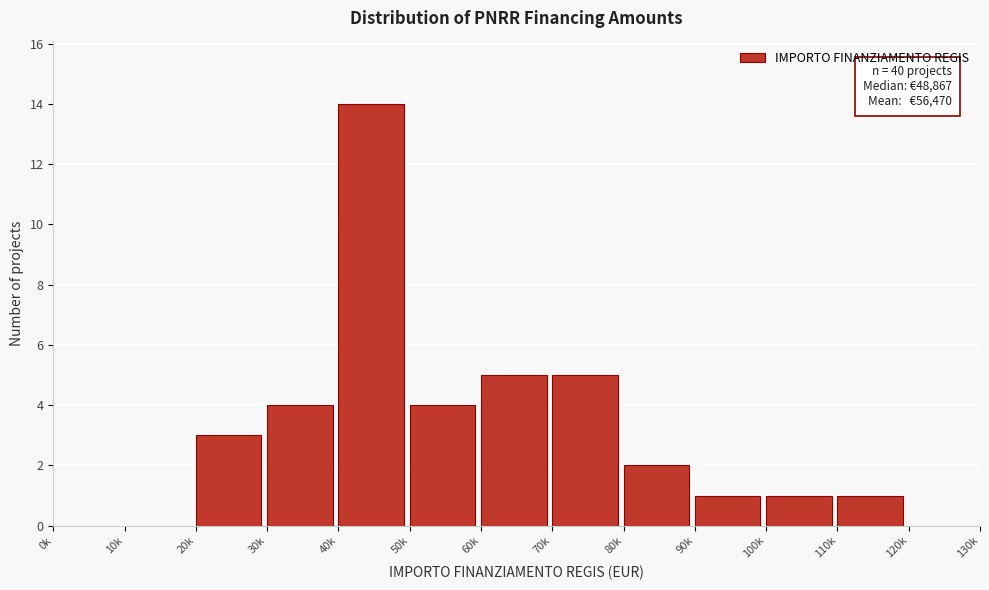

Reading right to left, list all the values displayed in this chart.

120k=0	110k=1	100k=1	90k=1	80k=2	70k=5	60k=5	50k=4	40k=14	30k=4	20k=3	10k=0	0k=0